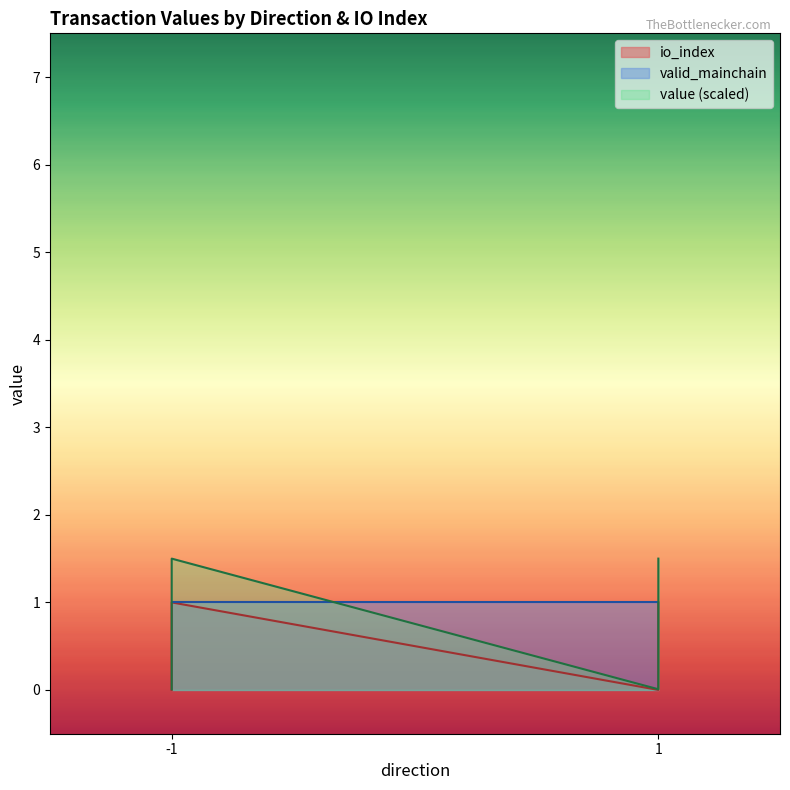

True or false: value and io_index intersect in this chart.

False